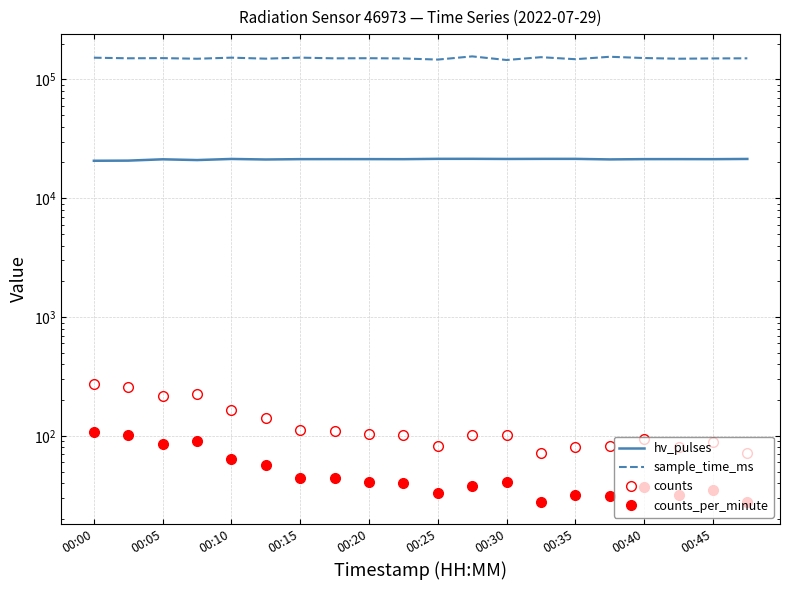

Reading left to right, list all the values displayed in this chart.

hv_pulses: 20663	20717	21254	20944	21399	21176	21321	21331	21328	21307	21443	21452	21395	21432	21433	21209	21327	21331	21314	21401
sample_time_ms: 152149	150402	150893	149087	152257	149302	152331	150236	150622	149880	146681	156072	145493	153650	147752	154883	151158	149153	149986	150310
counts: 275	258	216	224	164	142	113	111	103	102	82	101	101	72	80	82	94	80	89	72
counts_per_minute: 108	102	85	90	64	57	44	44	41	40	33	38	41	28	32	31	37	32	35	28